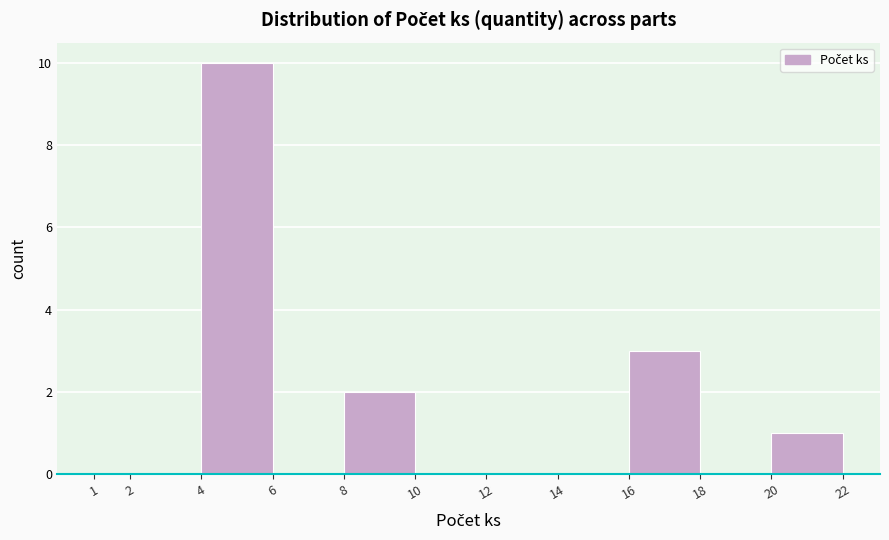

Reading left to right, list every bar in this chart as the range it spans on the x-axis followed by its height. The values are not printed on the chart, so give them approximately, as read against the axis.

1 to 2: 0
2 to 4: 0
4 to 6: 10
6 to 8: 0
8 to 10: 2
10 to 12: 0
12 to 14: 0
14 to 16: 0
16 to 18: 3
18 to 20: 0
20 to 22: 1